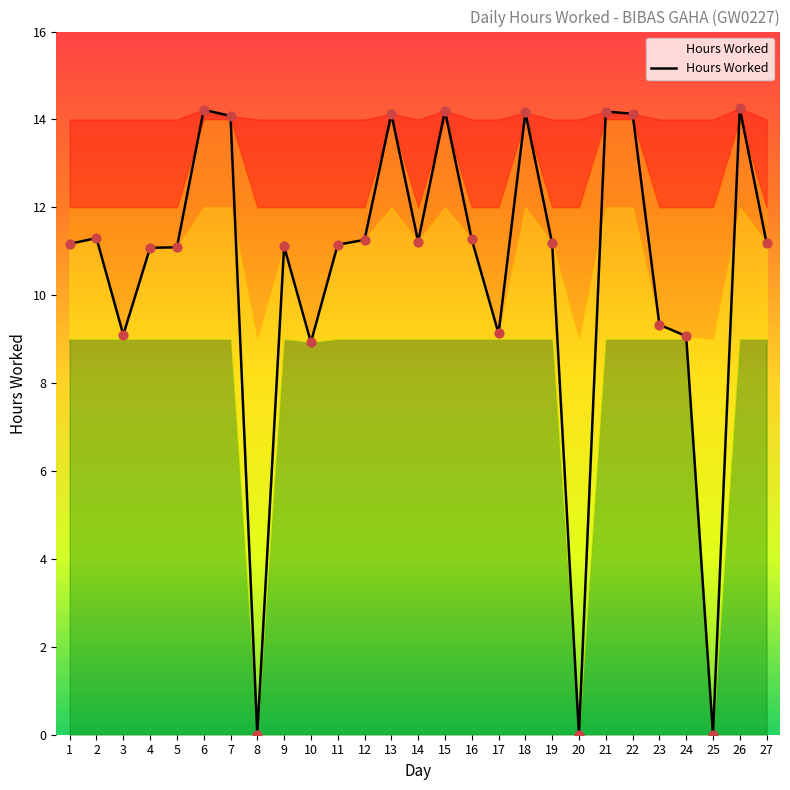

What is the ratio of the value at 19 to the value at 23?

1.2